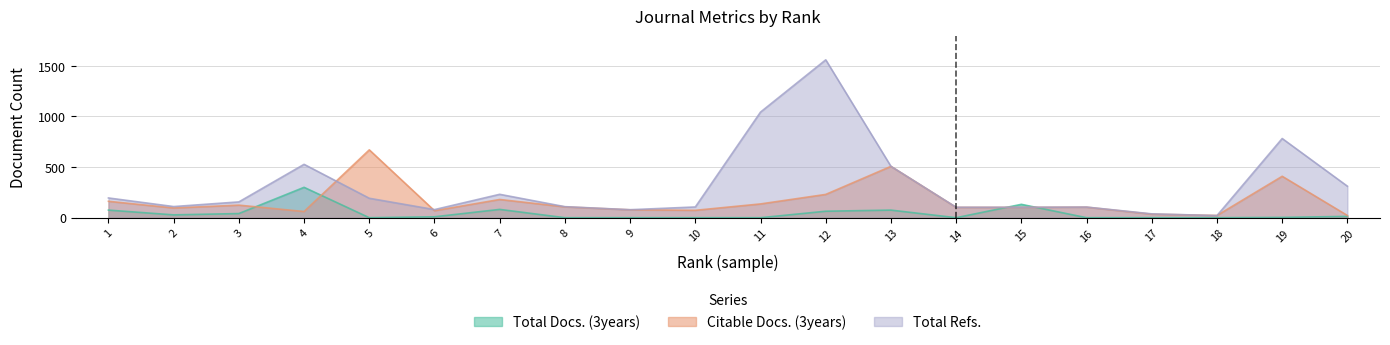

At which category does Total Docs. (3years) reach its first local peak?

4